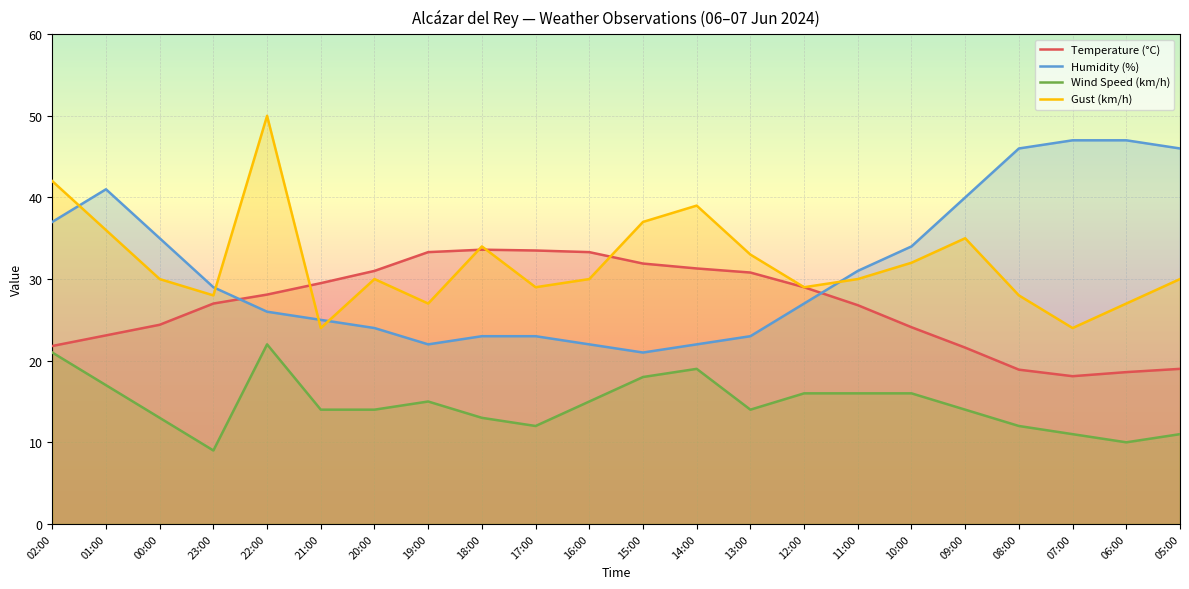

How many data points in Gust (km/h) are above 30?

9